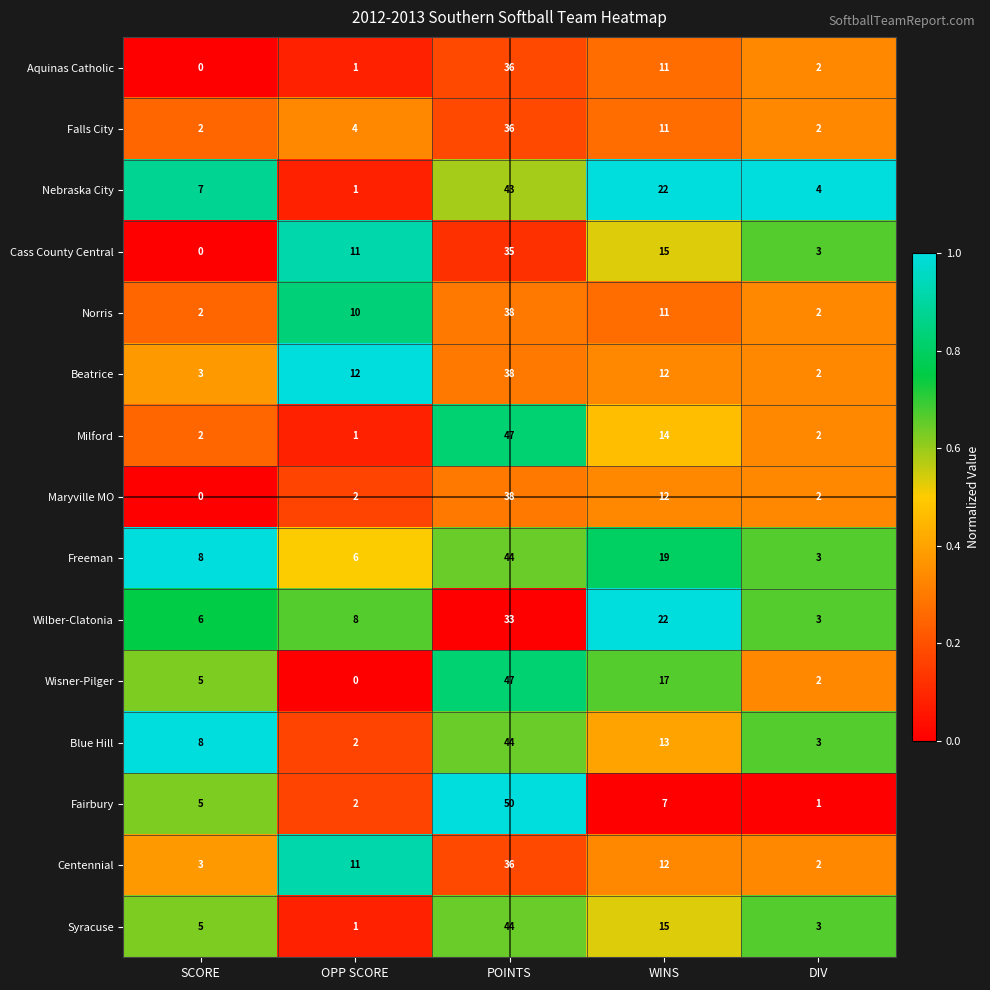

What is the maximum value shown in the chart?

50